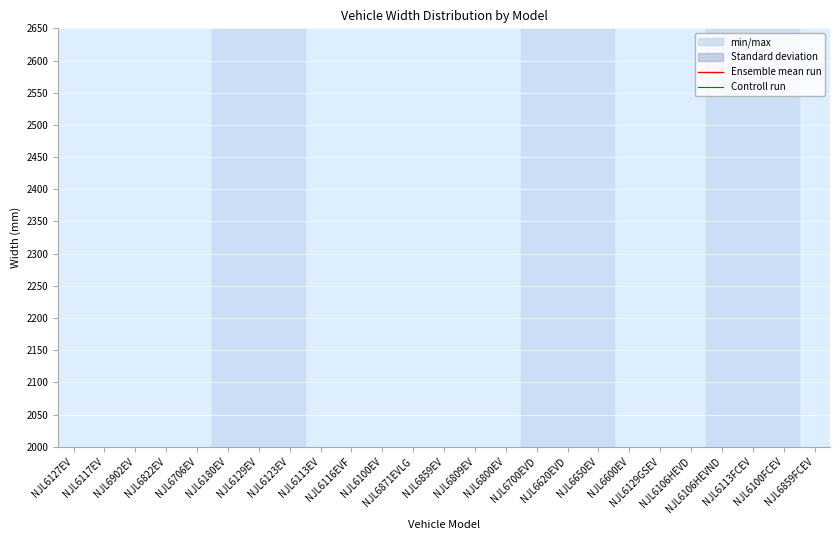

At which category is the sum across all series the highest?

NJL6180EV